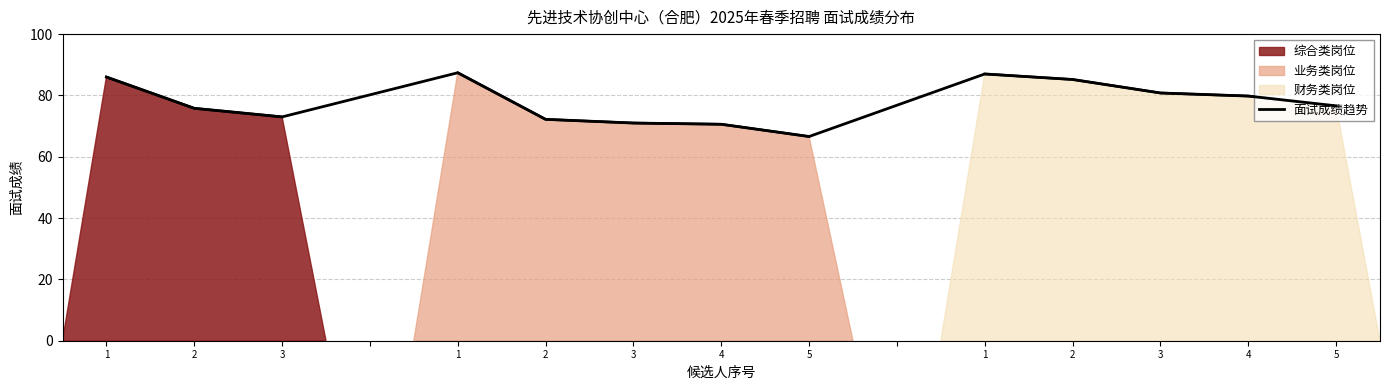

What is the label of the 2nd point from the right?

4